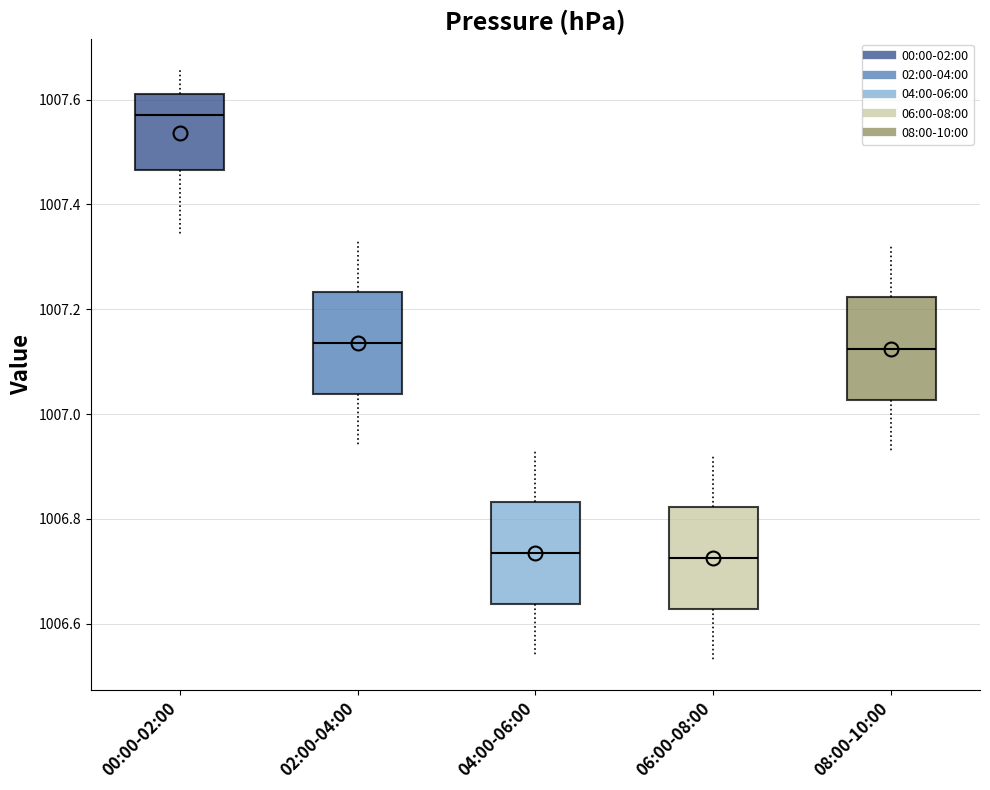

Which box's median line is the highest?

00:00-02:00